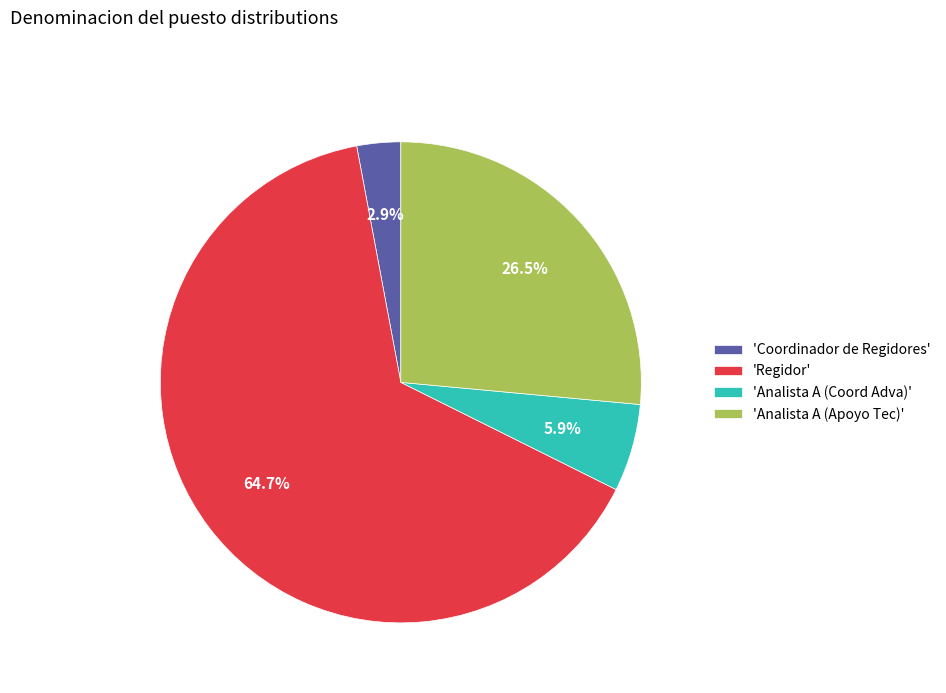

What is the ratio of the value at 'Coordinador de Regidores' to the value at 'Analista A (Coord Adva)'?

0.5